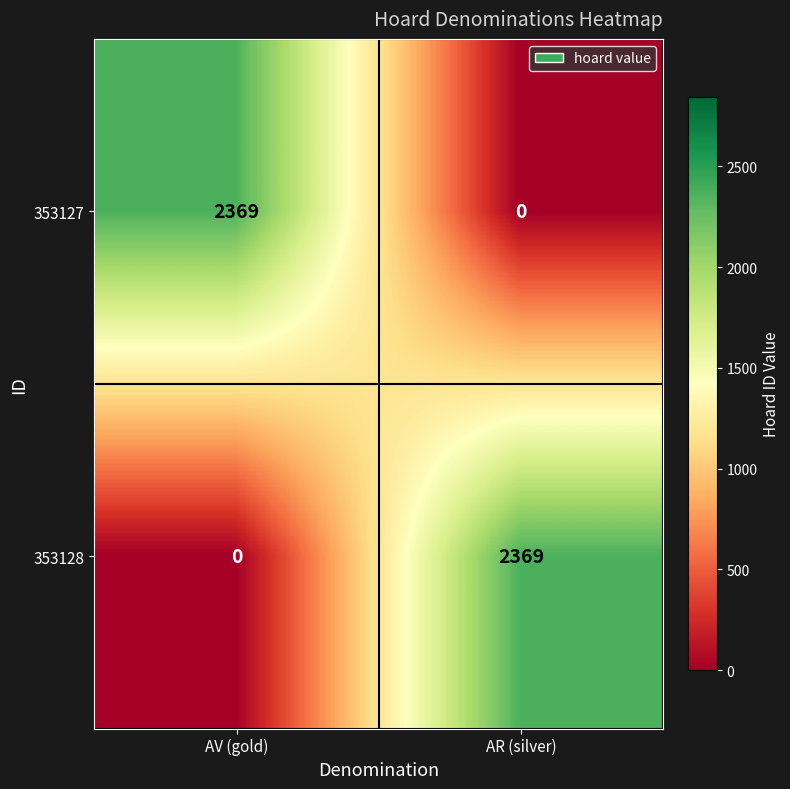

What is the difference between the maximum and minimum values in the 353128 series?

2369